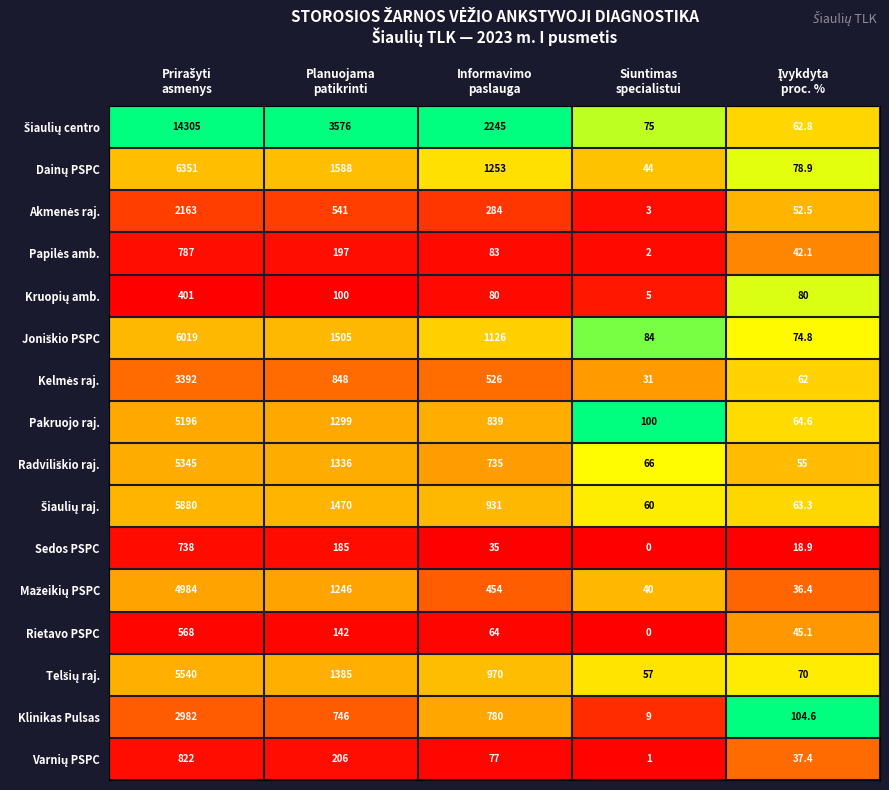

What is the lowest value of the Klinikas Pulsas series?

9.0